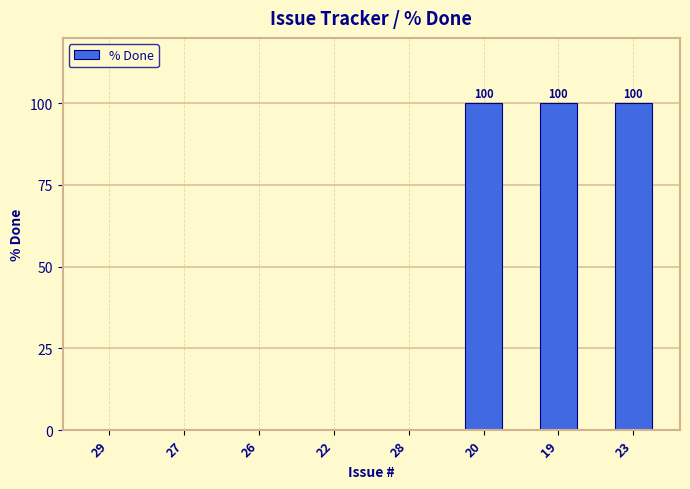

What is the maximum value shown in the chart?

100